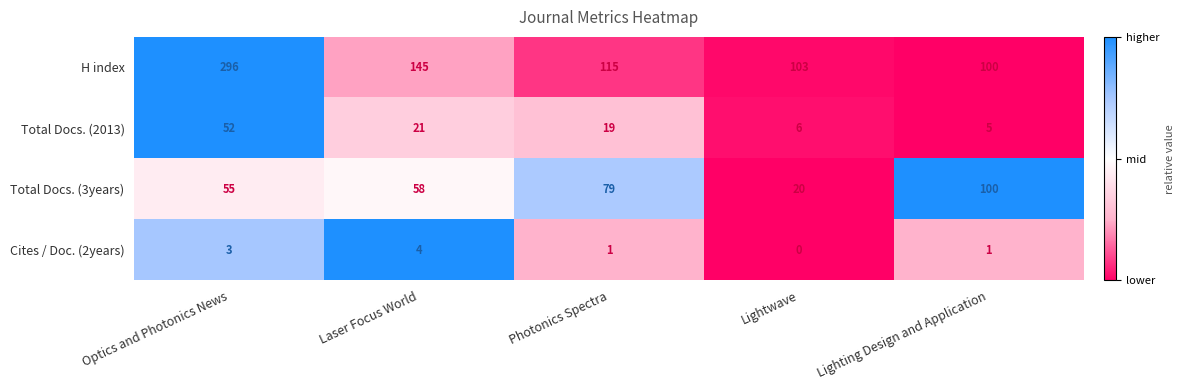

Reading left to right, list all the values displayed in this chart.

H index: 296	145	115	103	100
Total Docs. (2013): 52	21	19	6	5
Total Docs. (3years): 55	58	79	20	100
Cites / Doc. (2years): 3	4	1	0	1